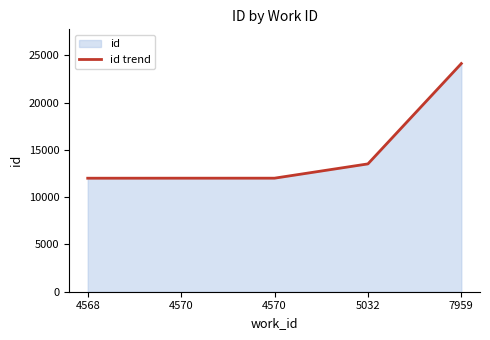

What is the ratio of the value at 4570 to the value at 4568?

1.0